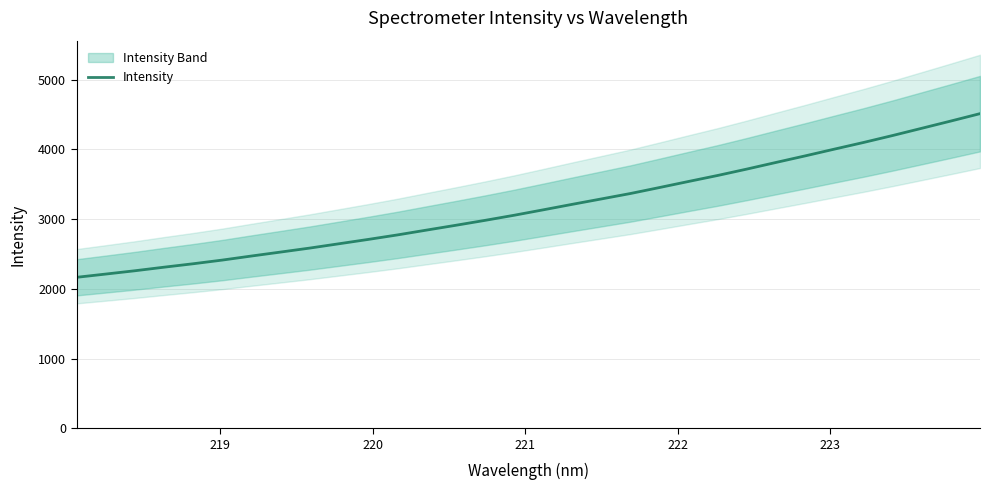

True or false: the data has more than 2 interior local peaks.

False